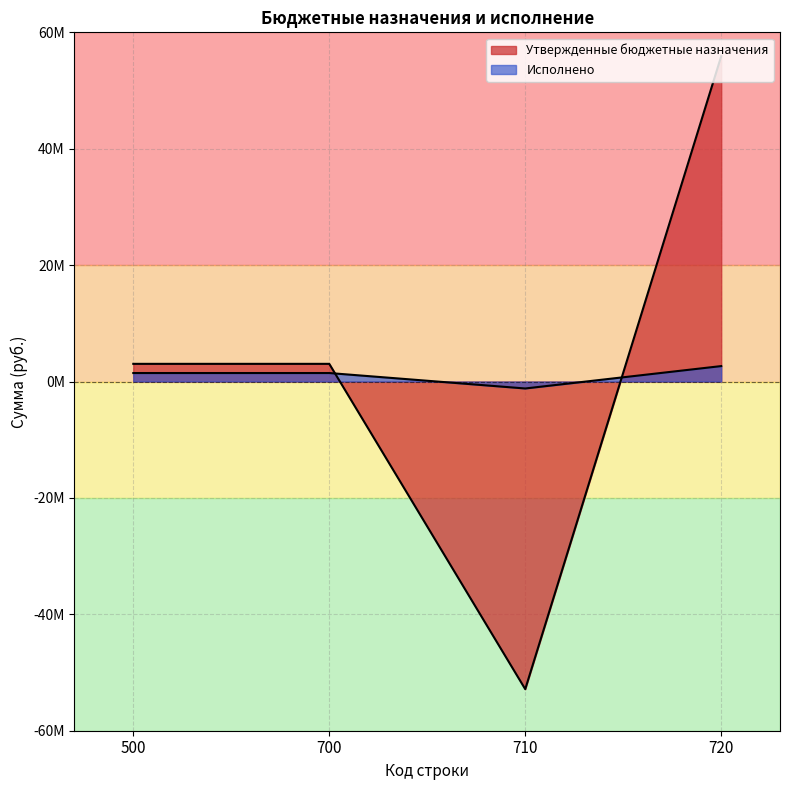

How many values in the Исполнено series are below 1459888?

1